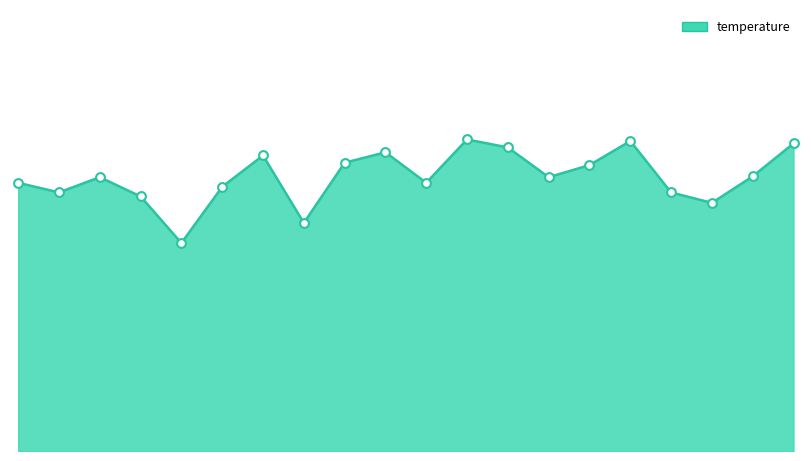

Does the chart have visible grid lines?

No